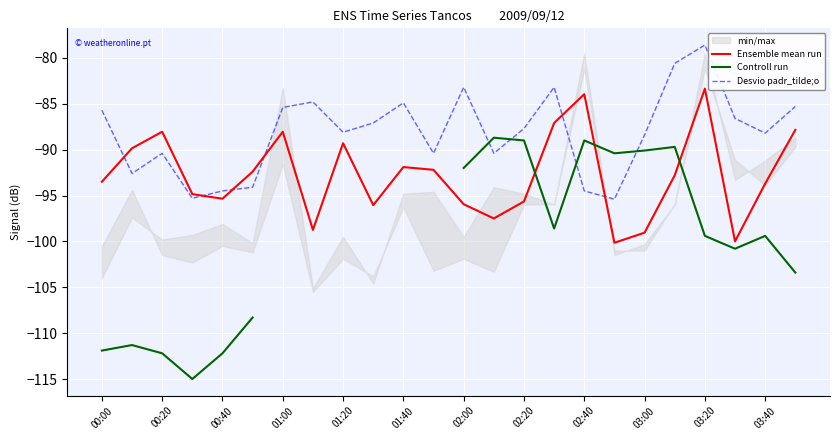

The Ensemble mean run series shows -125.7 at 02:20. True or false?

False